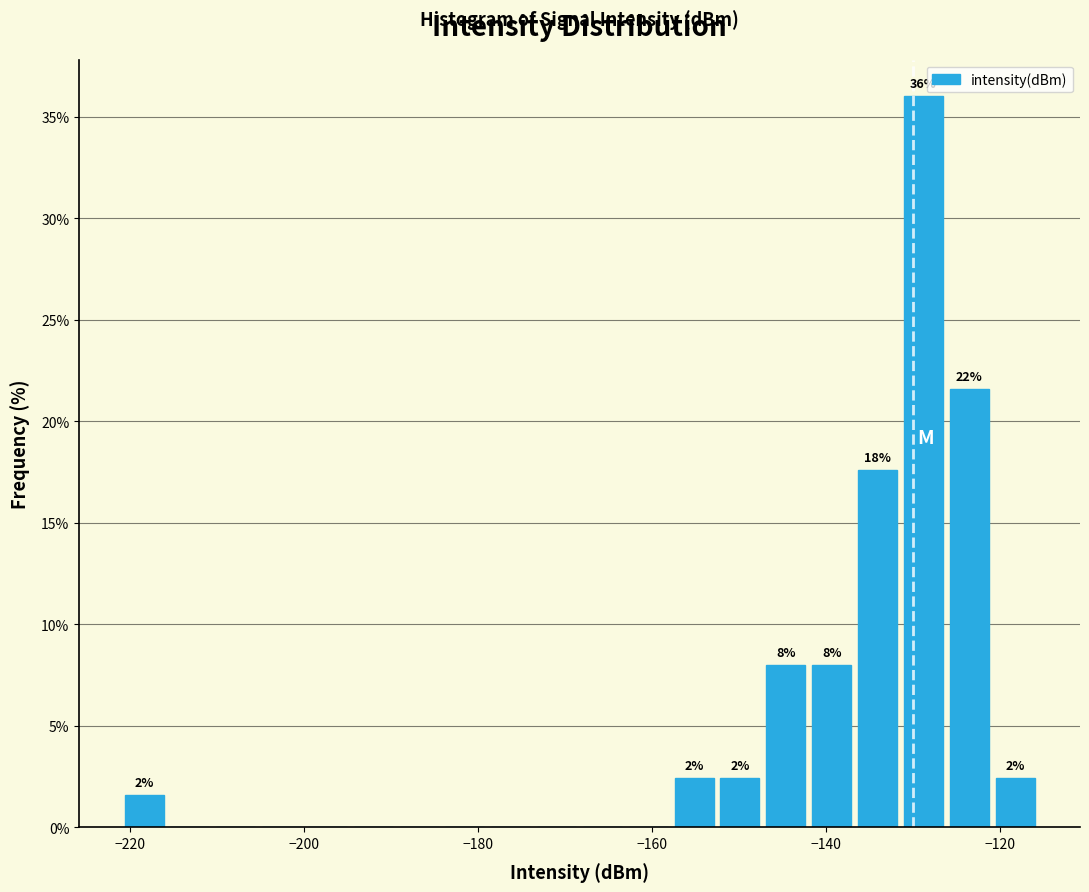

Around what value on the x-axis is the tallest bar? Give the approximate position of its centre, as read against the axis.

-128